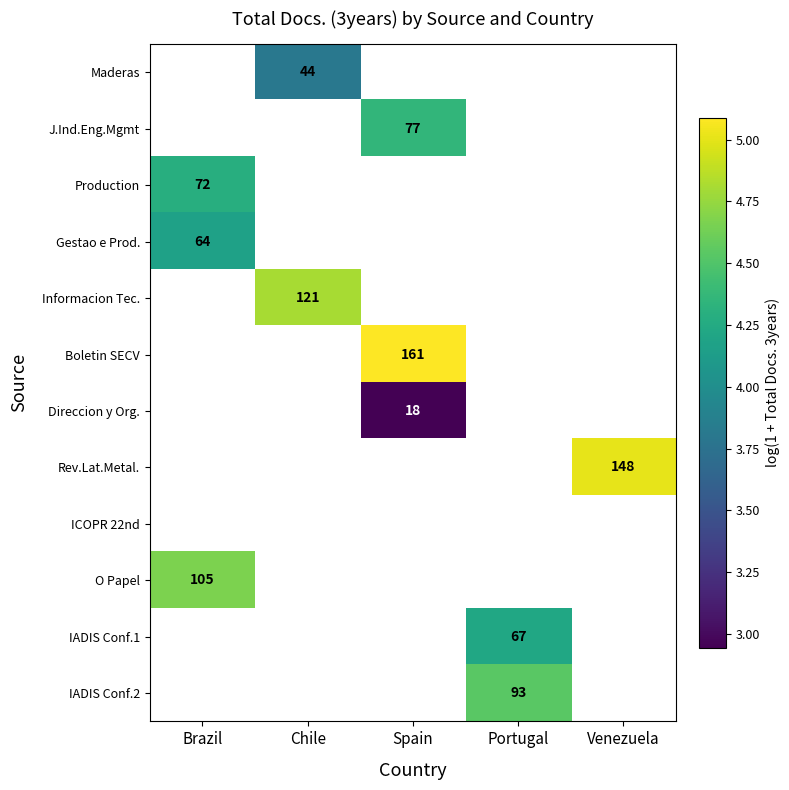

Which label corresponds to the smallest value in the chart?

Spain